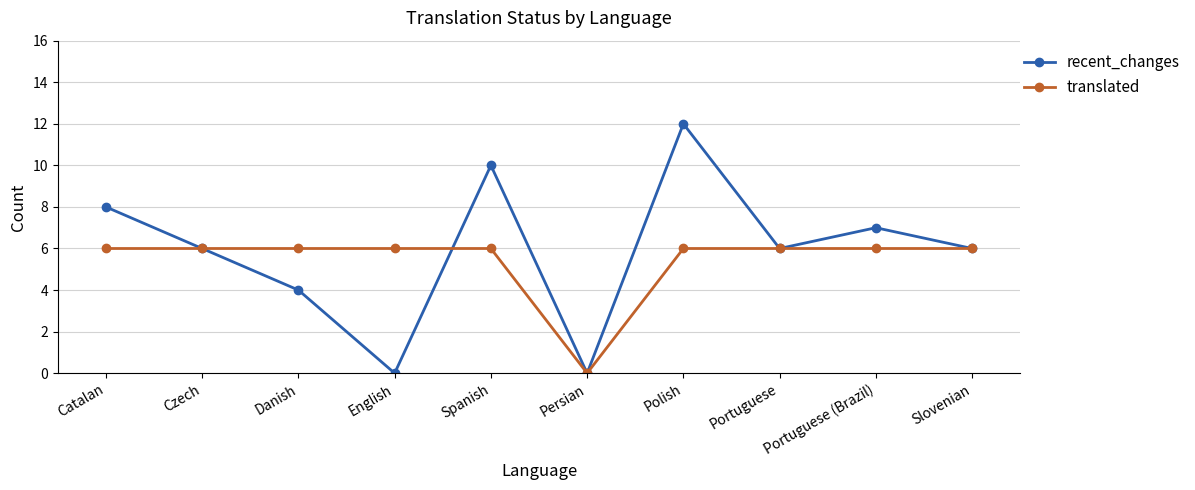

What is the sum of all recent_changes values?

59